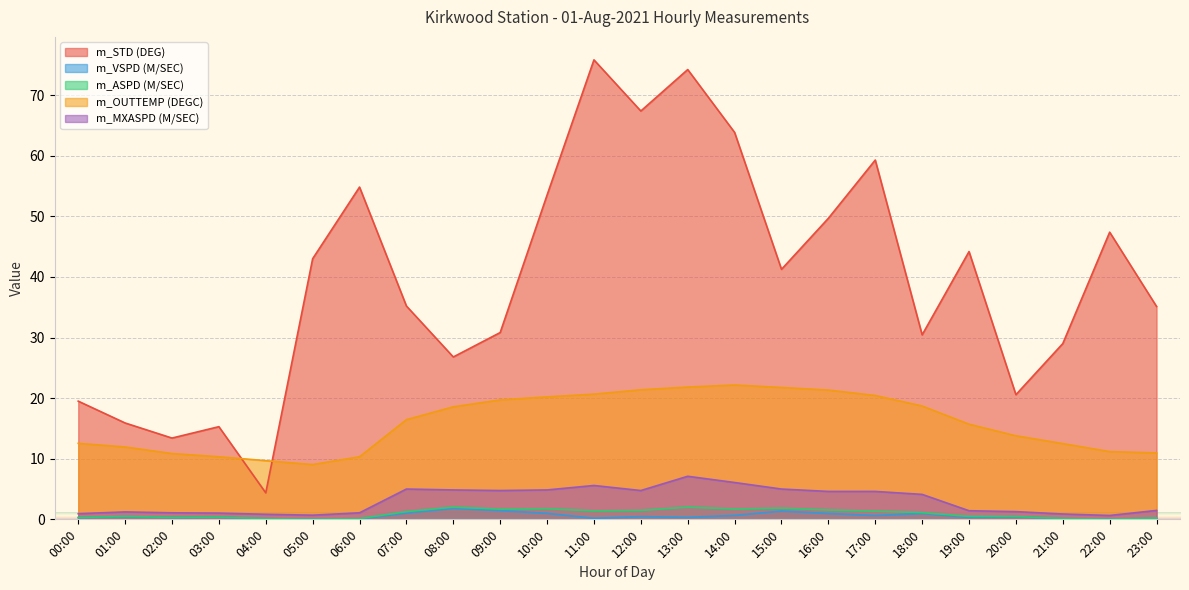

What is the maximum value for m_STD (DEG)?

75.8